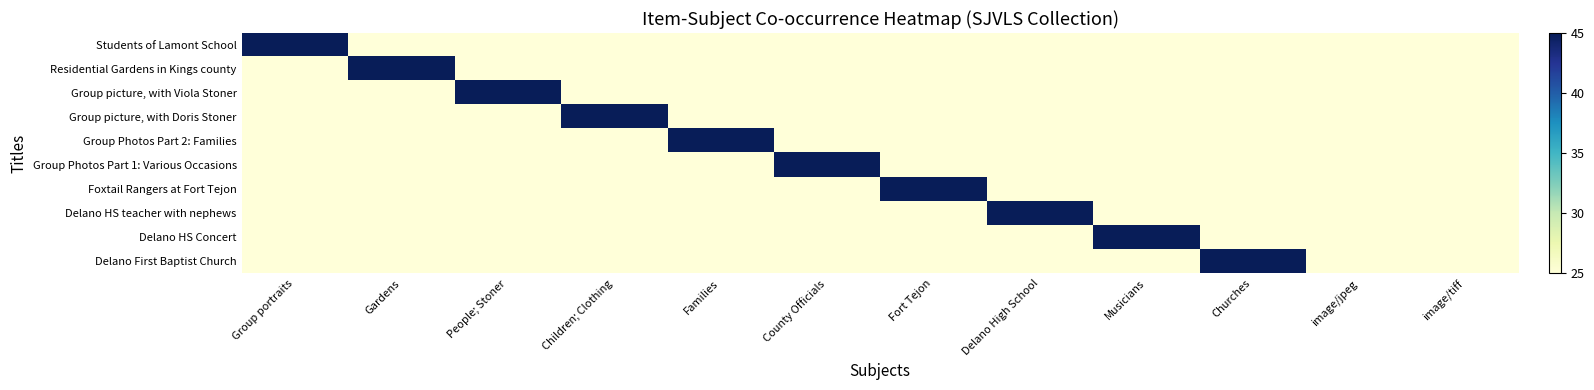

What is the minimum value shown in the chart?

25